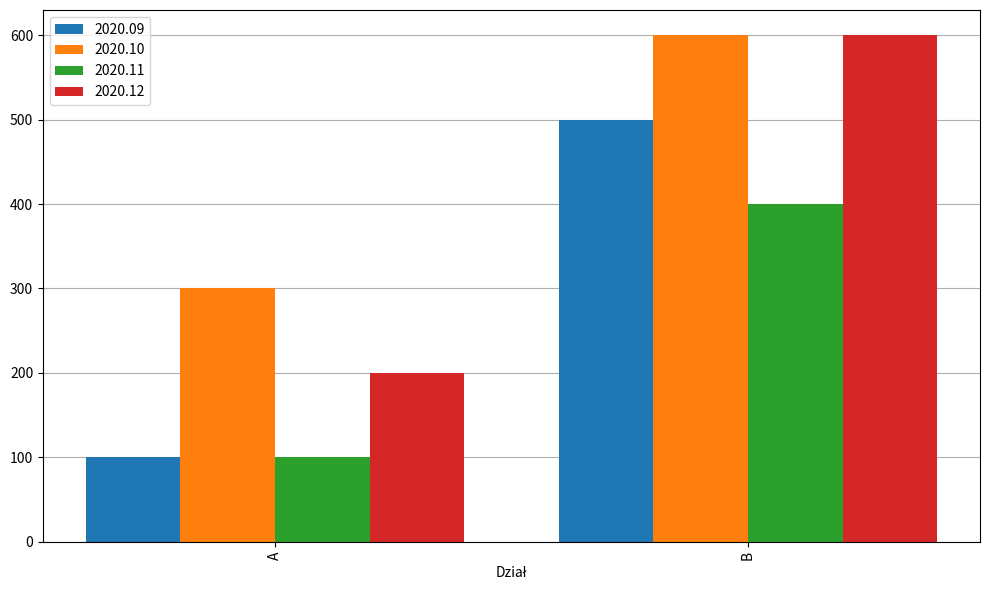

True or false: 2020.11 has a value of 100 at A.

True